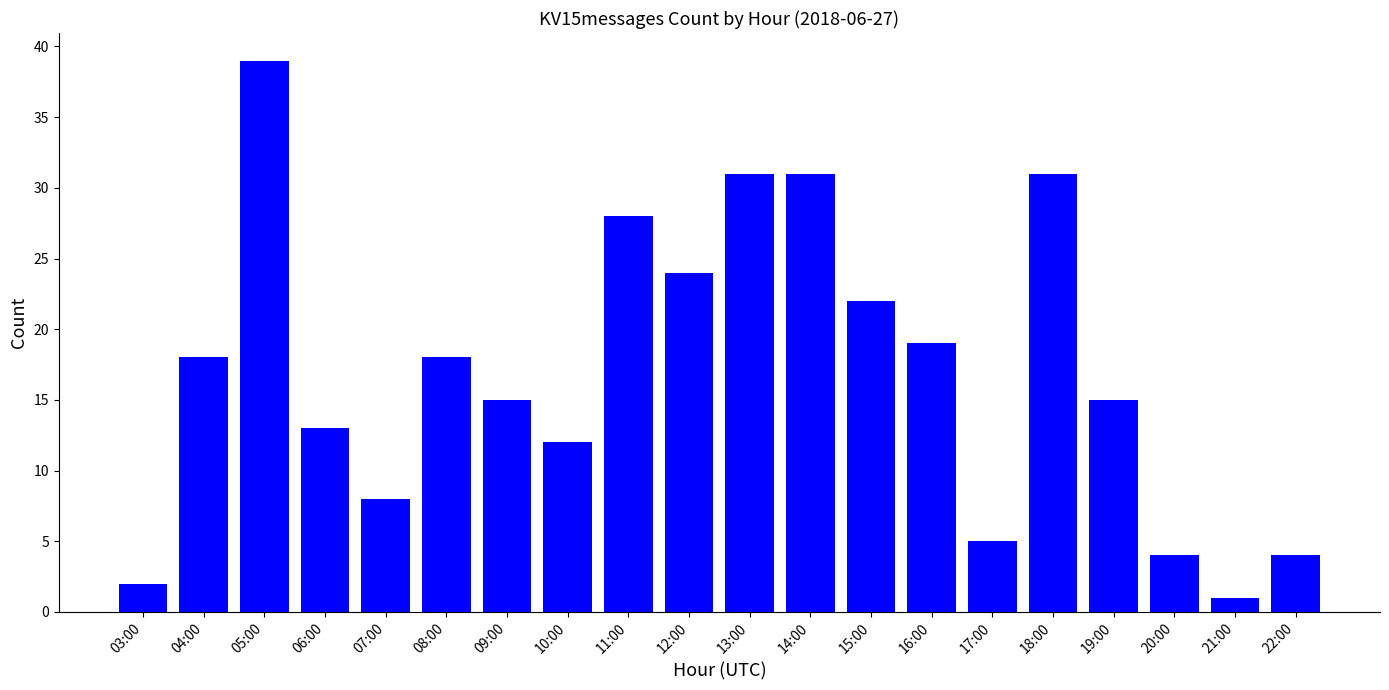

Are the bars grouped side by side (vs. stacked)?

No